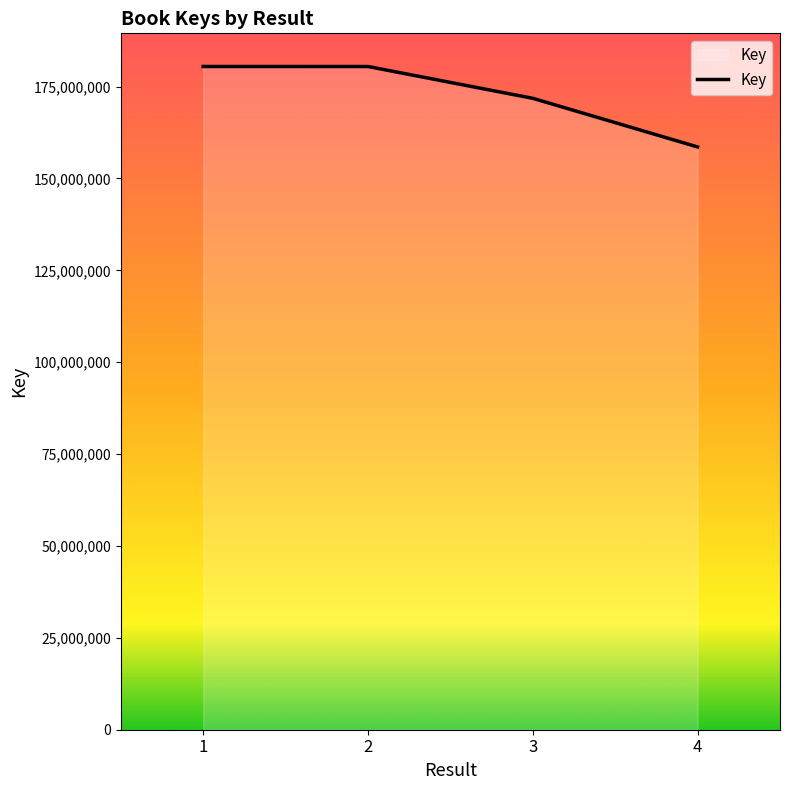

What is the sum of the values at 2 and 3?

352286787